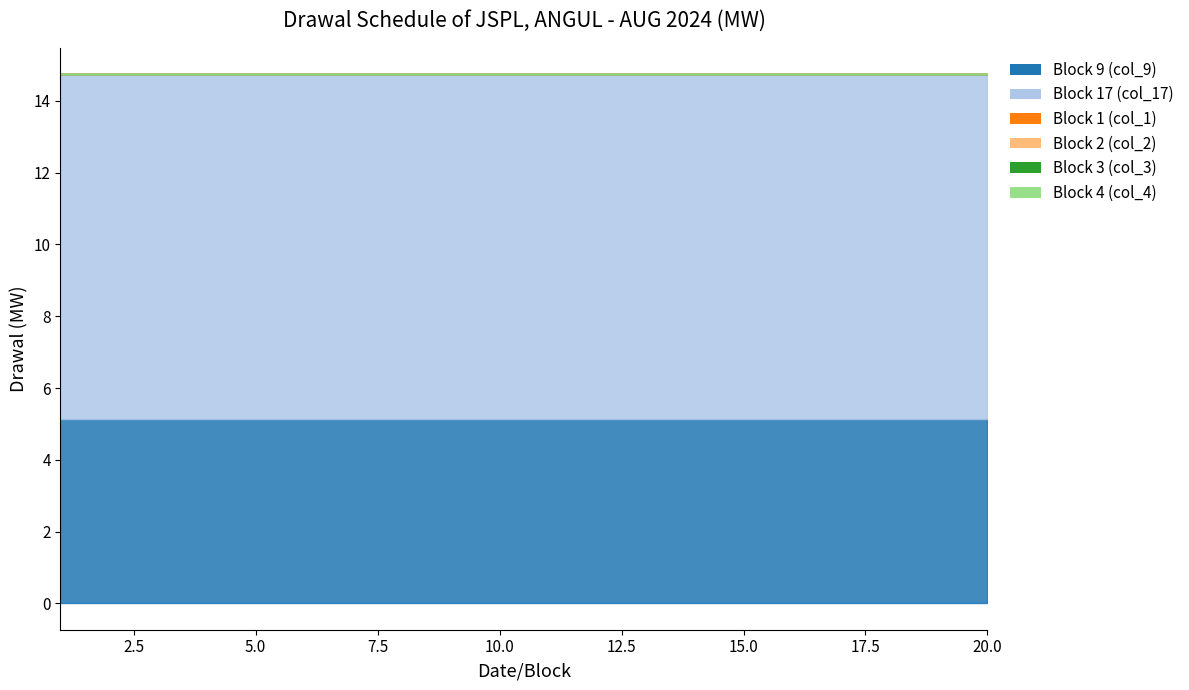

At which label is Block 1 (col_1) closest to 0?

1